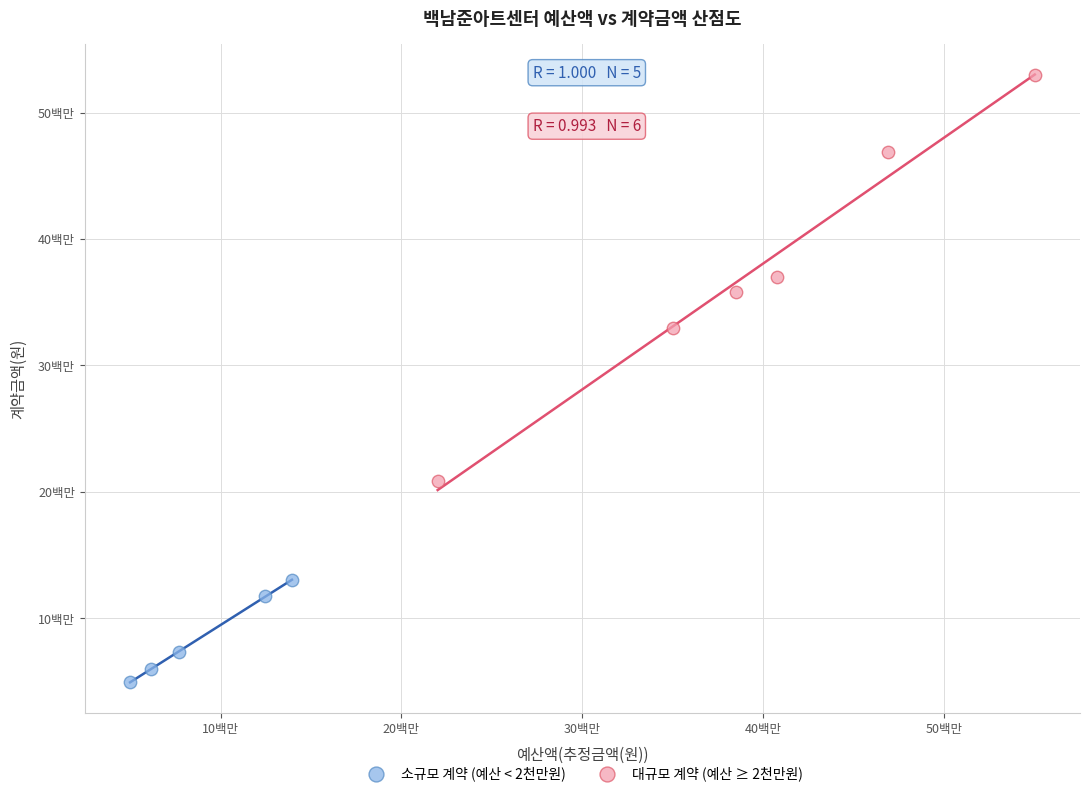

What are all the series names shown in the legend?

소규모 계약 (예산 < 2천만원), 대규모 계약 (예산 ≥ 2천만원)